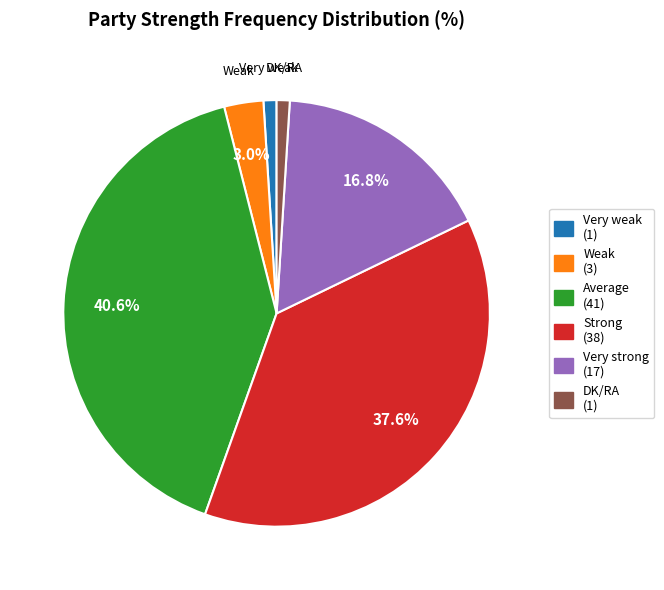

Is there a majority slice in this chart?

No